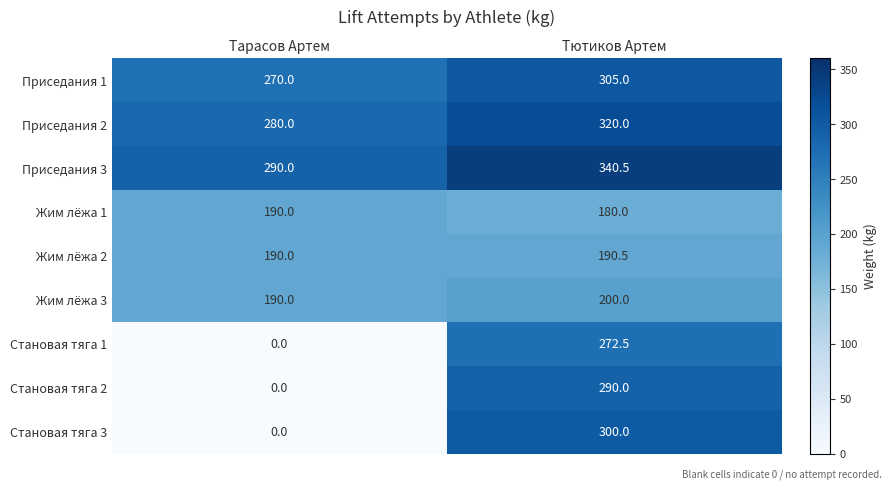

What is the difference between the highest and lowest values at Тютиков Артем?

160.5